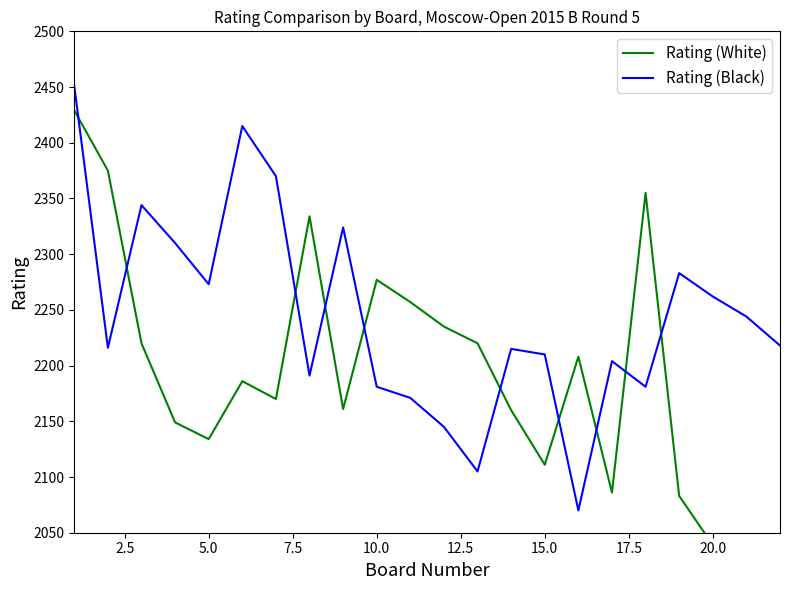

True or false: Rating (White) and Rating (Black) cross at least once.

True